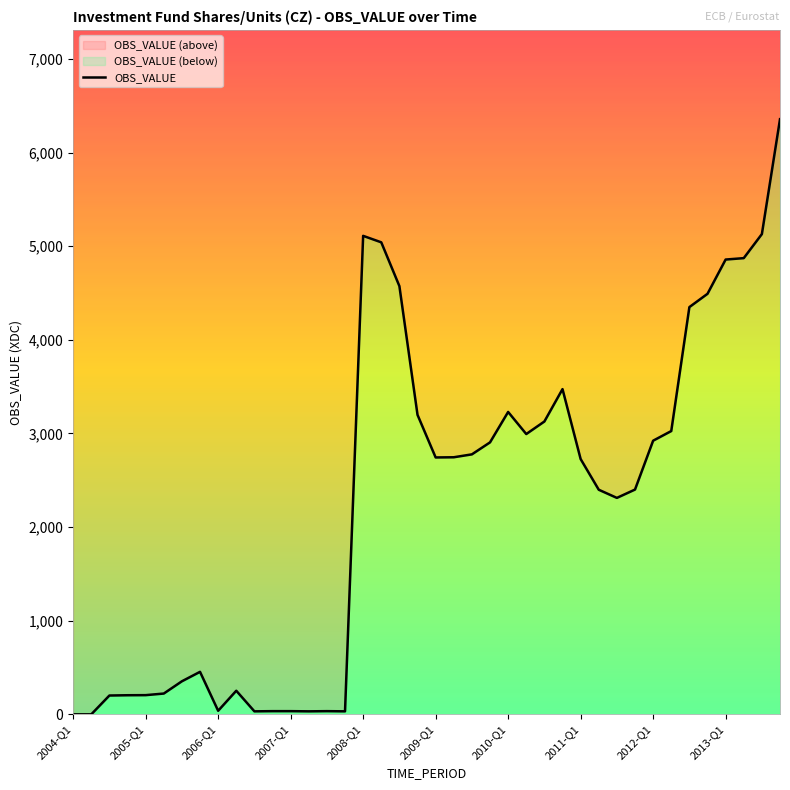

Reading right to left, extract all data points from this chart.

6357	5130	4873	4858	4492	4350	3026	2923	2401	2312	2399	2727	3474	3128	2994	3230	2905	2777	2746	2744	3199	4574	5042	5111	32	34	32	34	34	32	252	38	454	353	222	205	204	201	0	0